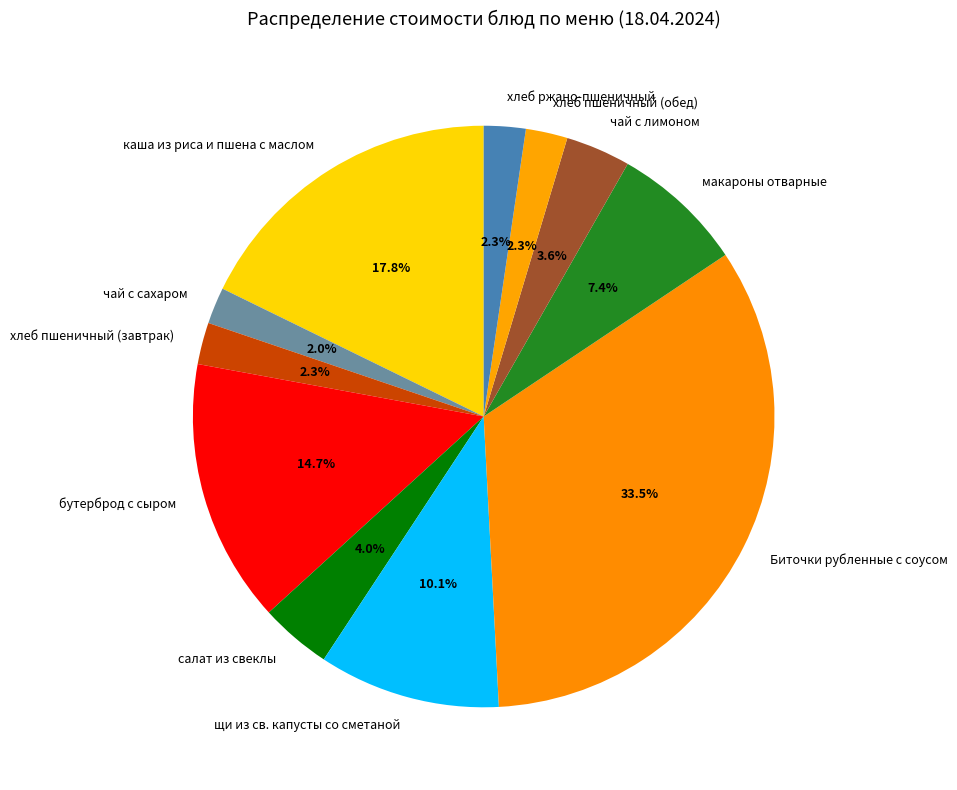

Which category has the biggest portion of the pie?

Биточки рубленные с соусом